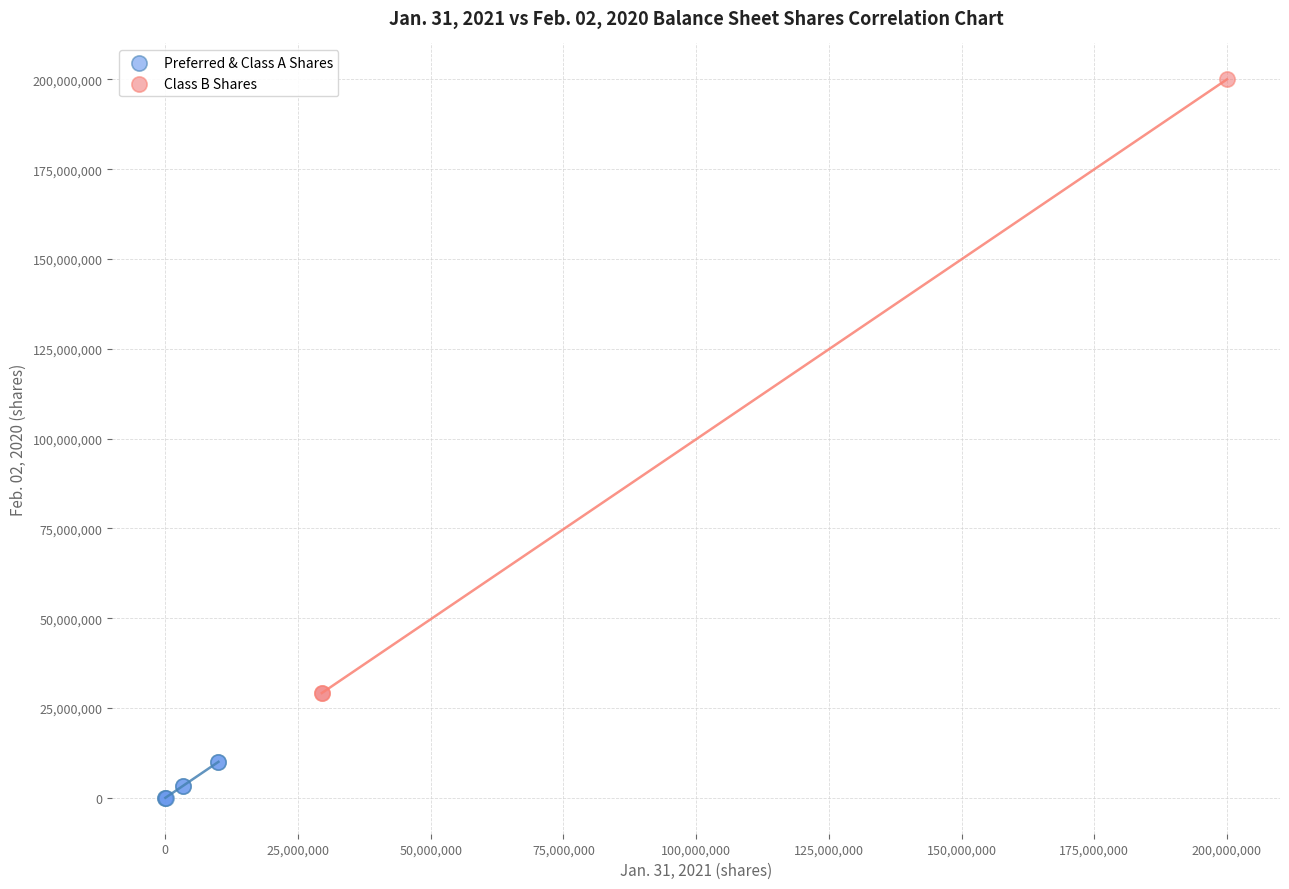

What are all the series names shown in the legend?

Preferred & Class A Shares, Class B Shares